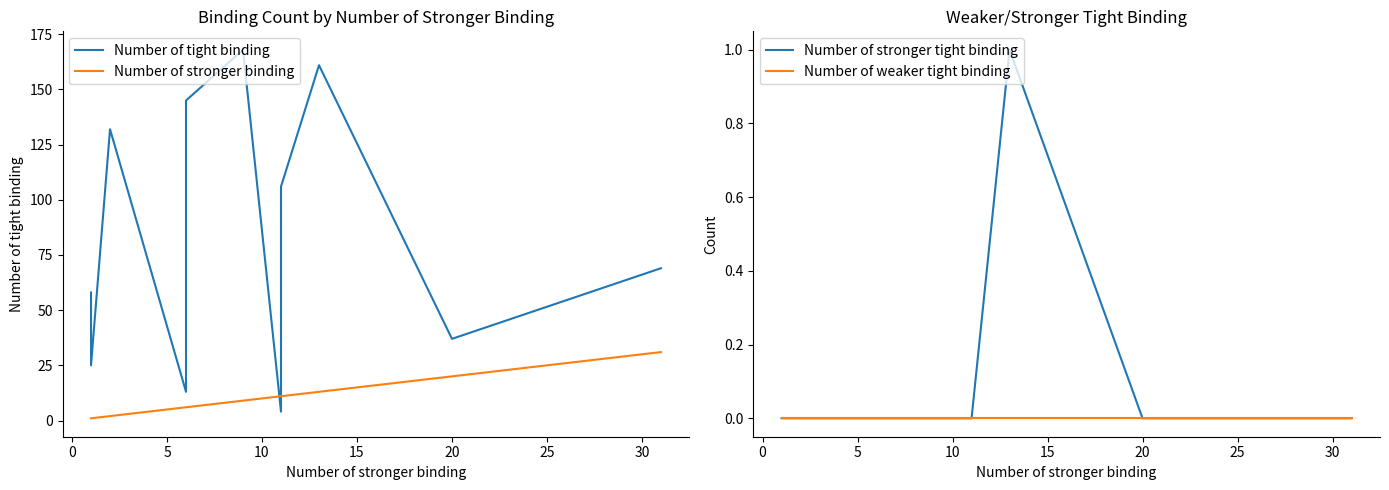

The Number of stronger tight binding series shows 0 at 5. True or false?

True